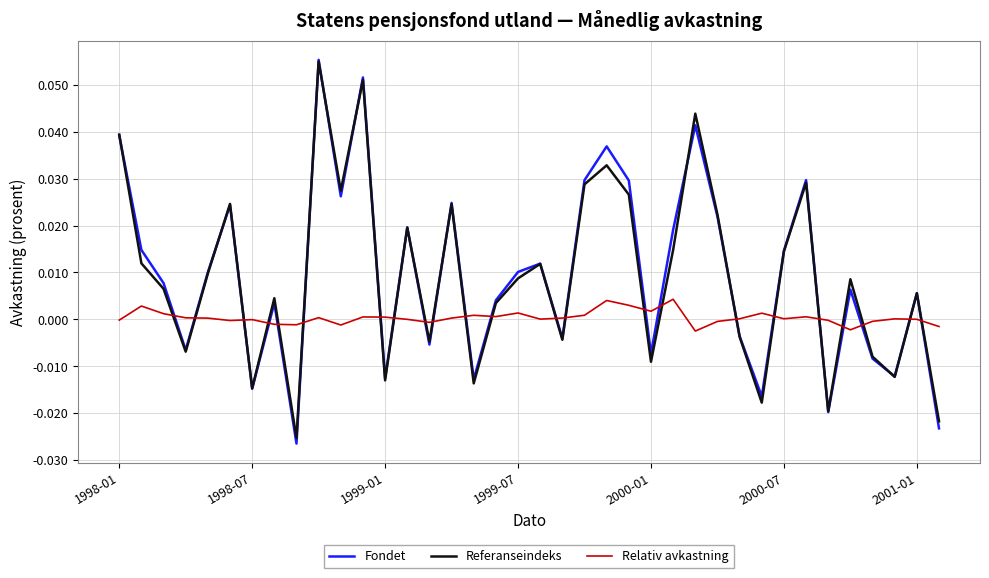

True or false: Relativ avkastning and Fondet cross at least once.

True